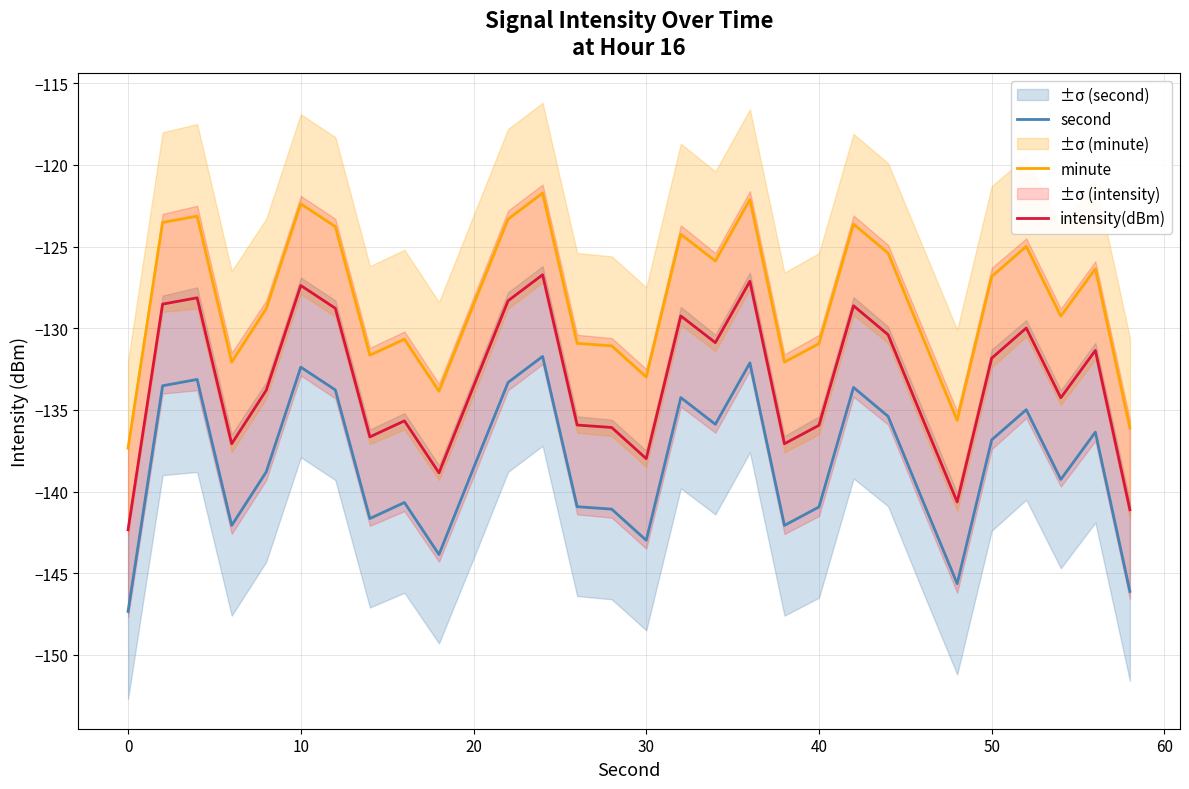

What is the lowest value of the minute series?

-137.3